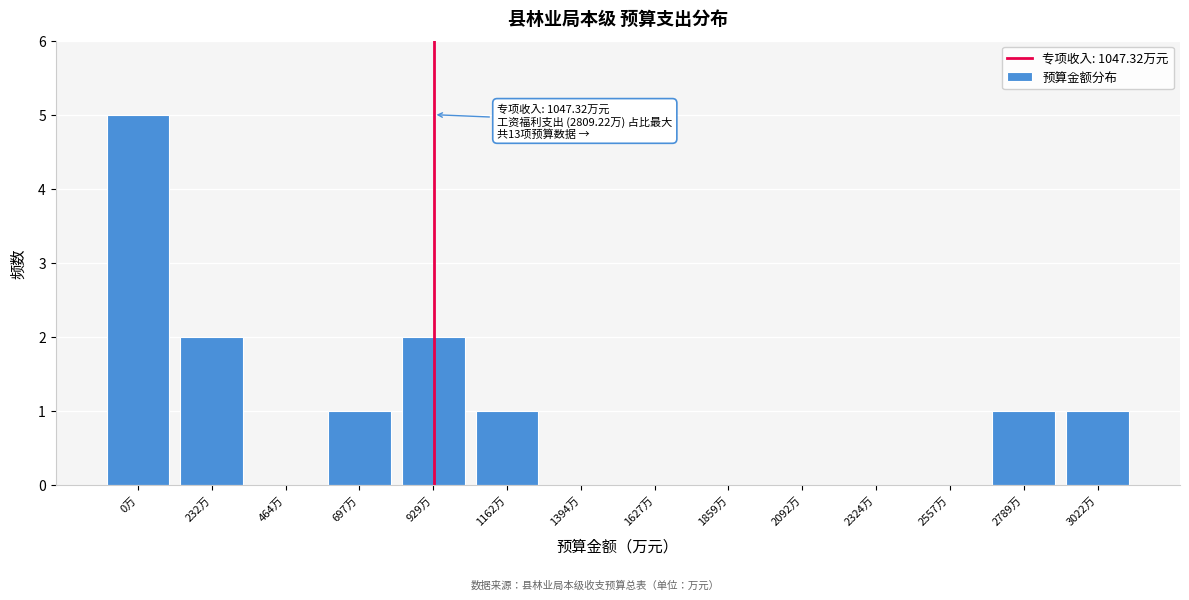

Reading left to right, list all the values displayed in this chart.

0万=5	232万=2	464万=0	697万=1	929万=2	1162万=1	1394万=0	1627万=0	1859万=0	2092万=0	2324万=0	2557万=0	2789万=1	3022万=1